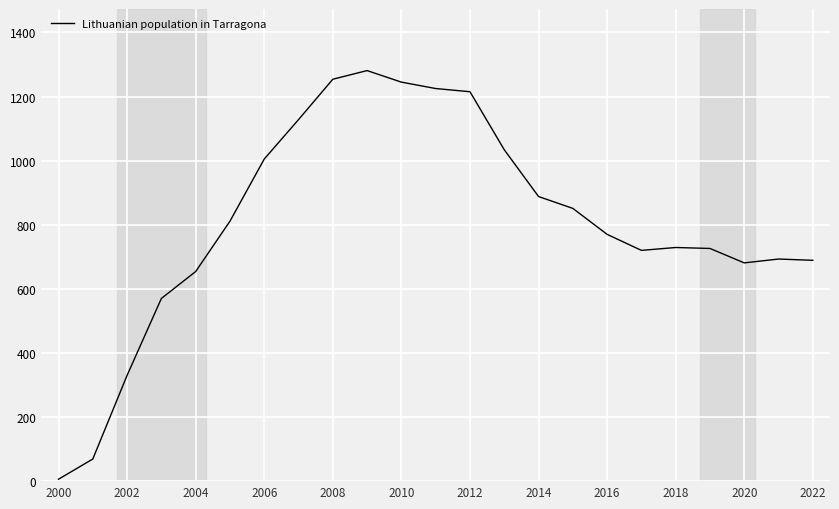

What is the maximum value shown in the chart?

1281